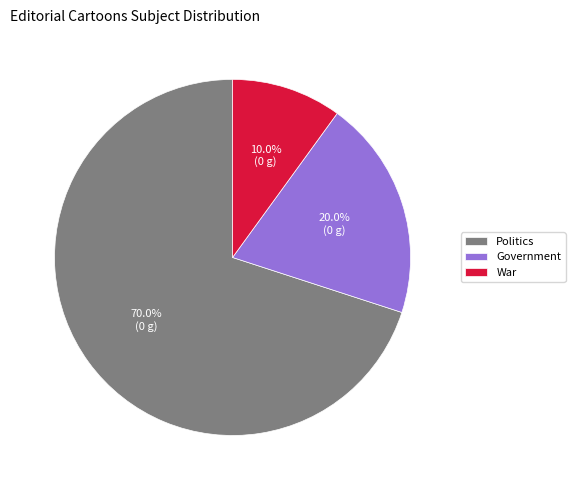

How many segments does this pie chart have?

3